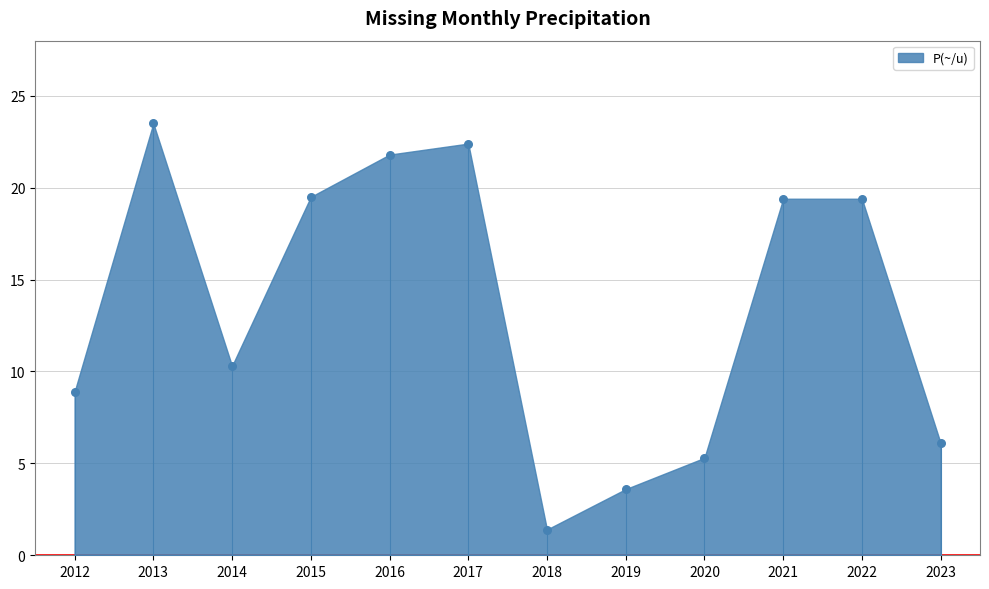

What Y value in the scatter plot is closest to 12?

10.3